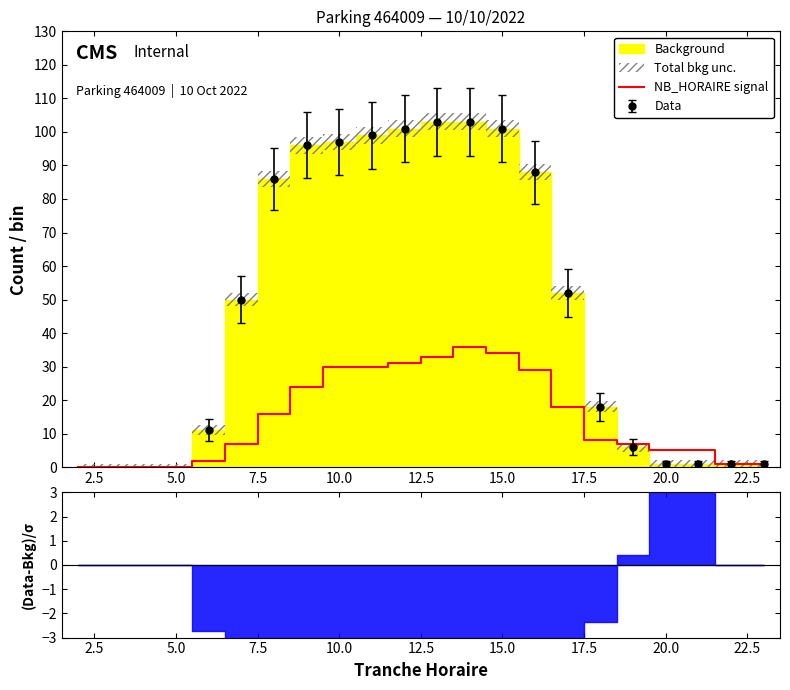

True or false: NB_HORAIRE signal has a value of 25 at 5.0.

False